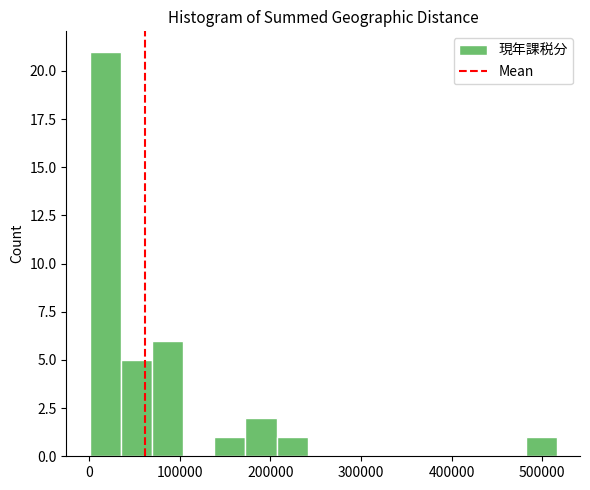

Read against the x-axis, roughly where is the centre of the tallest bar?

20000